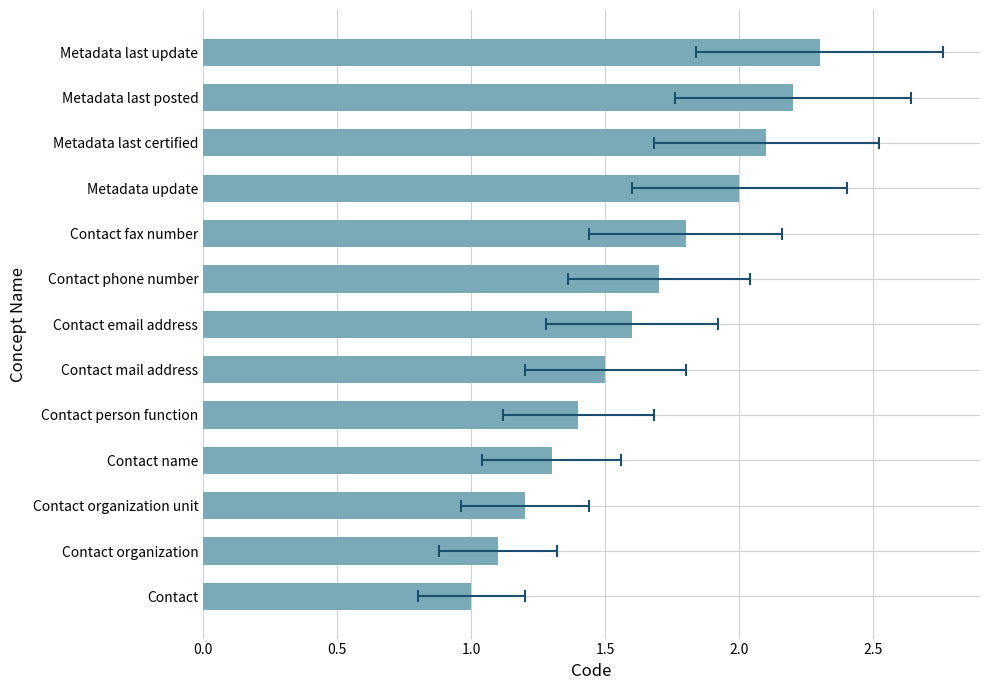

Reading left to right, transcribe all the data shown in this chart.

1.0	1.1	1.2	1.3	1.4	1.5	1.6	1.7	1.8	2.0	2.1	2.2	2.3